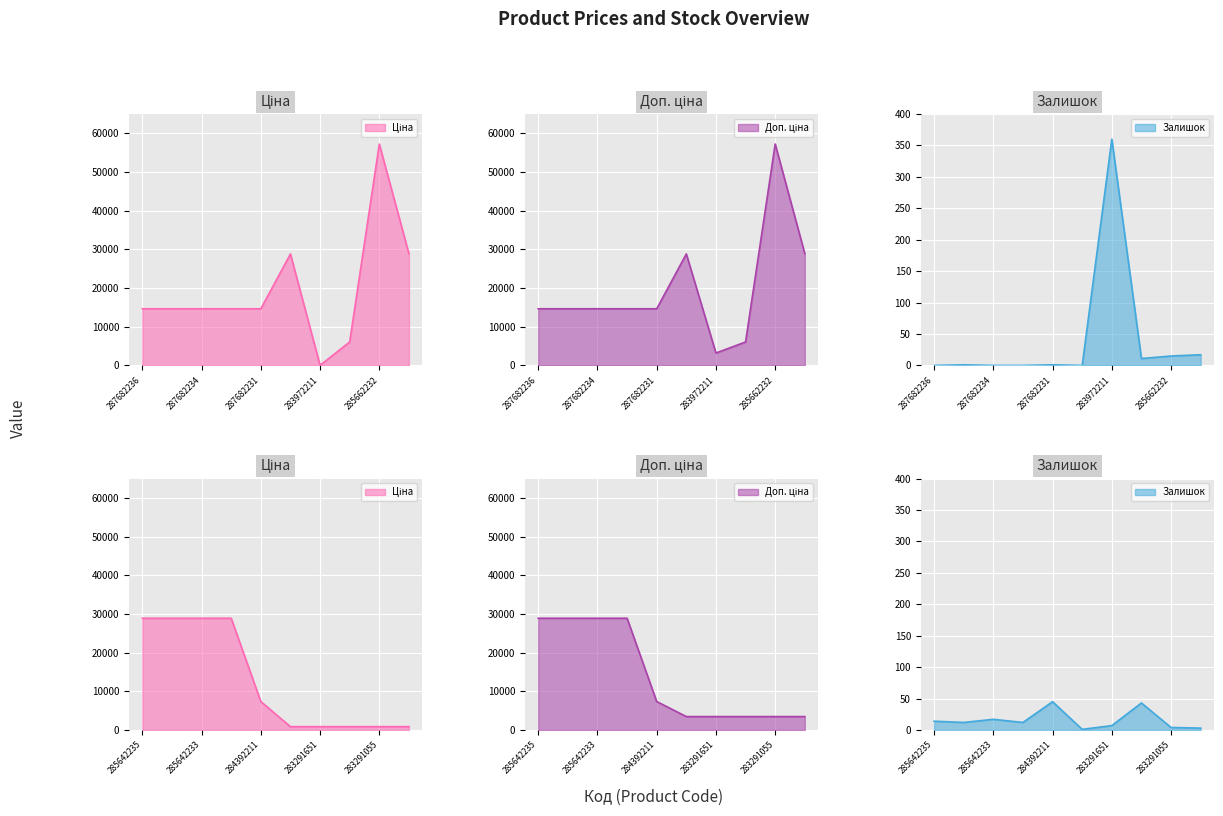

At which category does Залишок reach its first local peak?

287682235